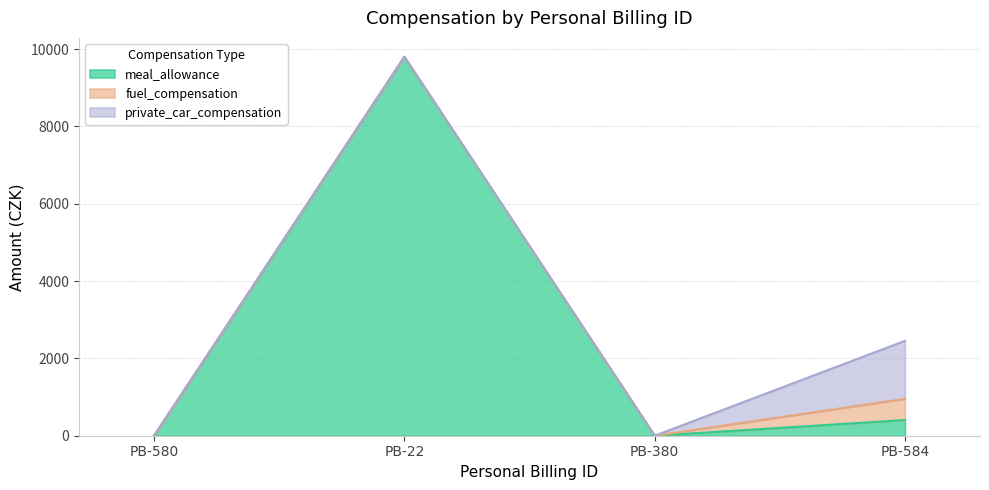

True or false: meal_allowance and fuel_compensation intersect in this chart.

False